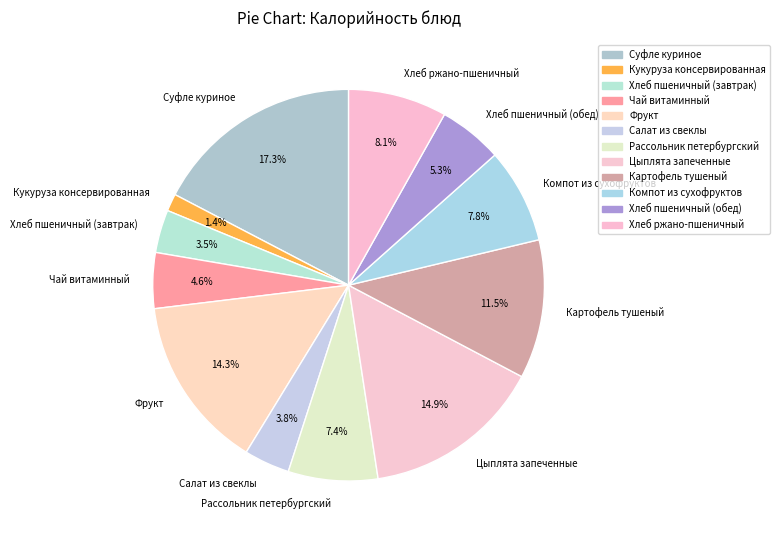

How many slices are in this pie chart?

12